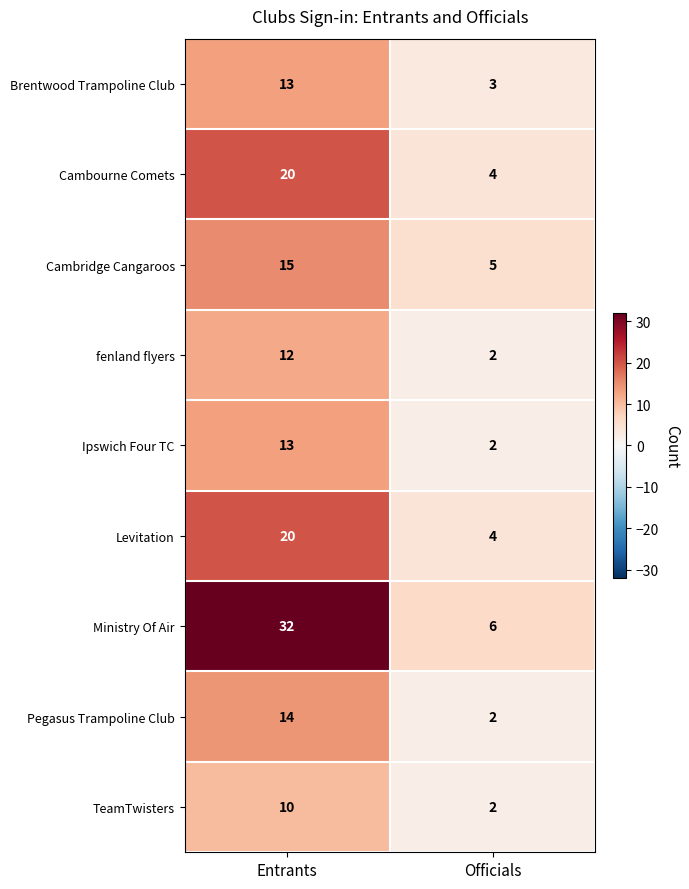

Which label corresponds to the largest value in the chart?

Entrants